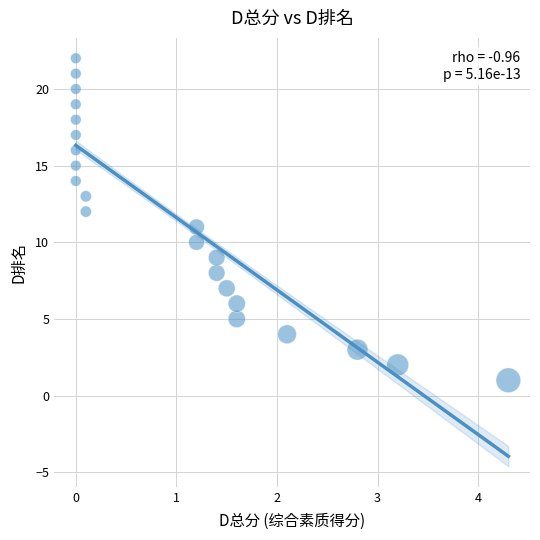

What is the range of Y values (max minus min)?

21